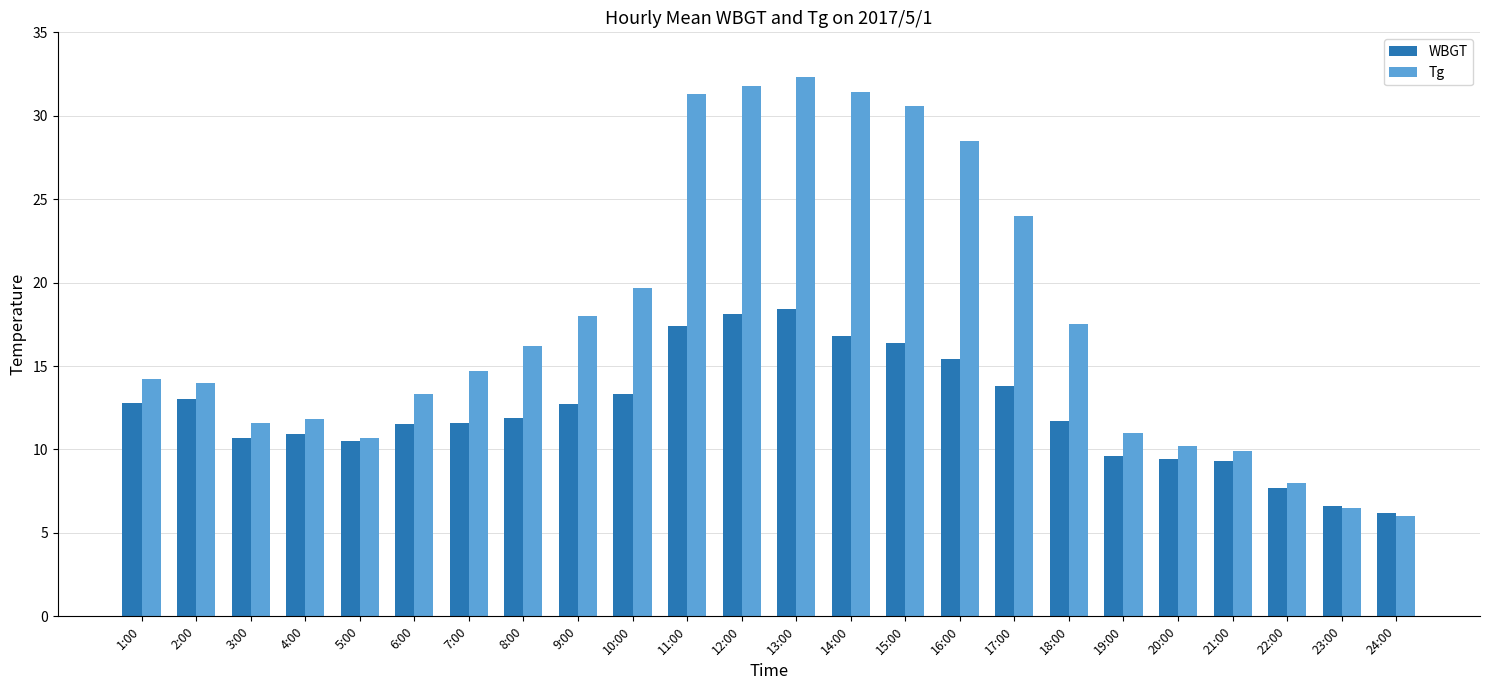

Which series changed the most between 2:00 and 6:00?

WBGT